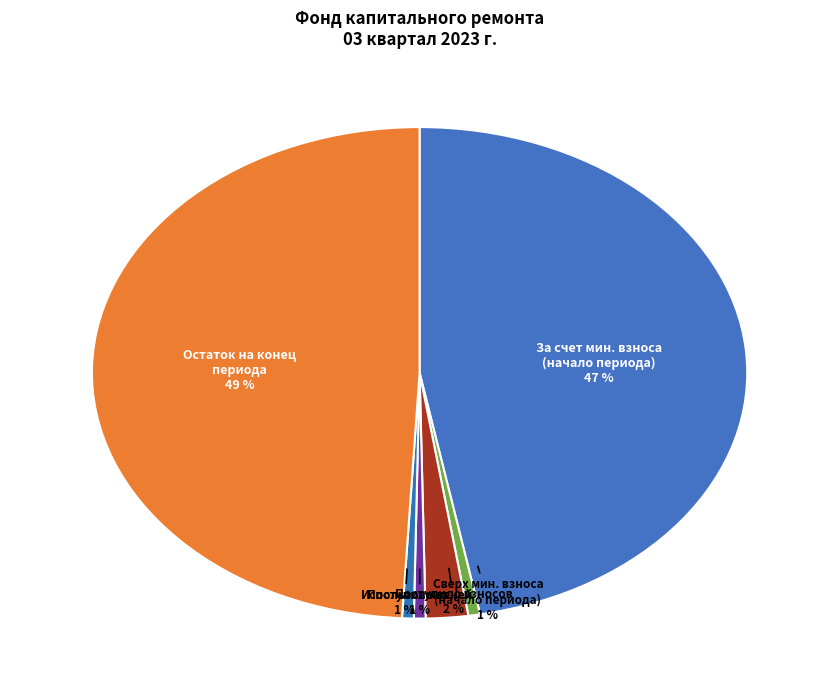

To the nearest percent, what is the average slice percentage?

17%